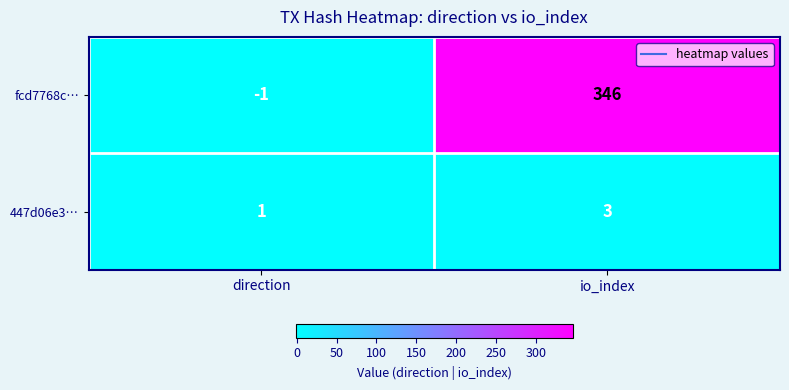

Read the fcd7768c… value at io_index.

346